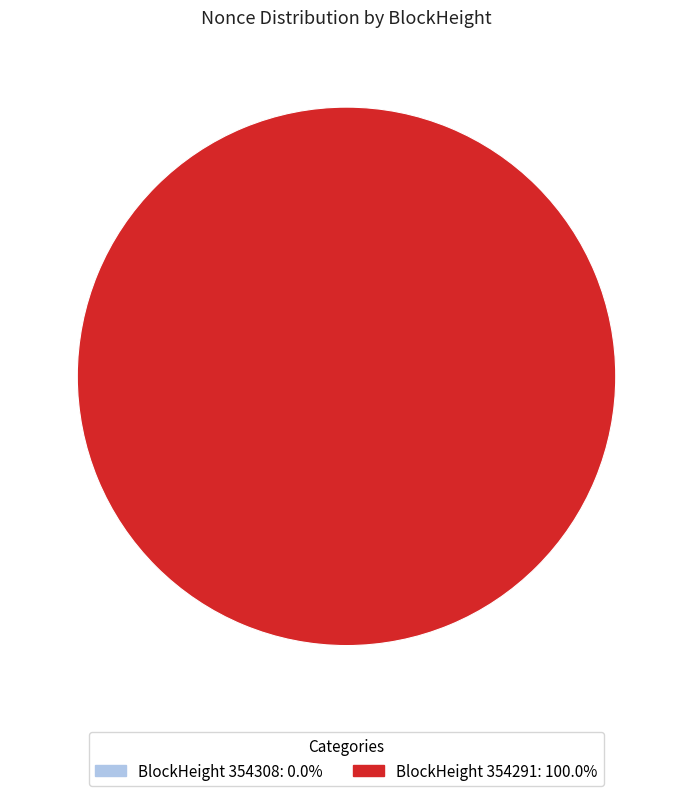

Is there any slice that represents more than half of the pie?

Yes